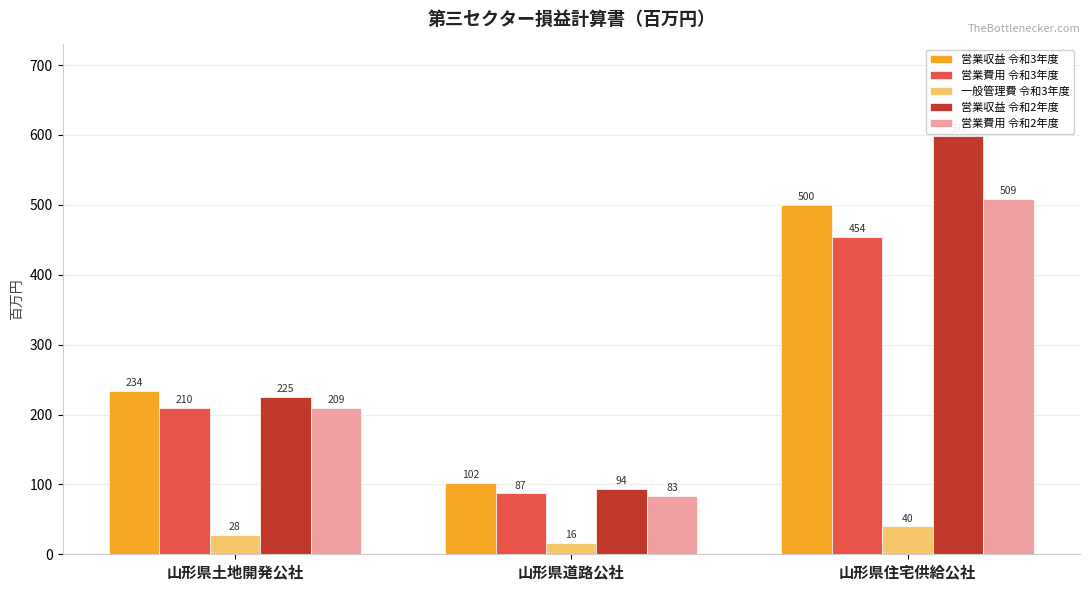

Which series has the largest range (max minus min)?

営業収益 令和2年度